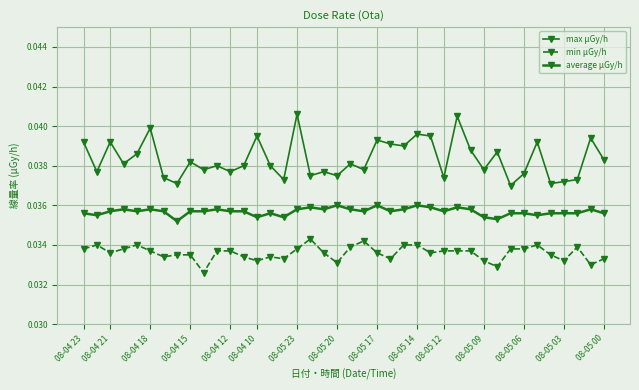

Rank the series by their maximum value, from highest to lowest.

max μGy/h, average μGy/h, min μGy/h